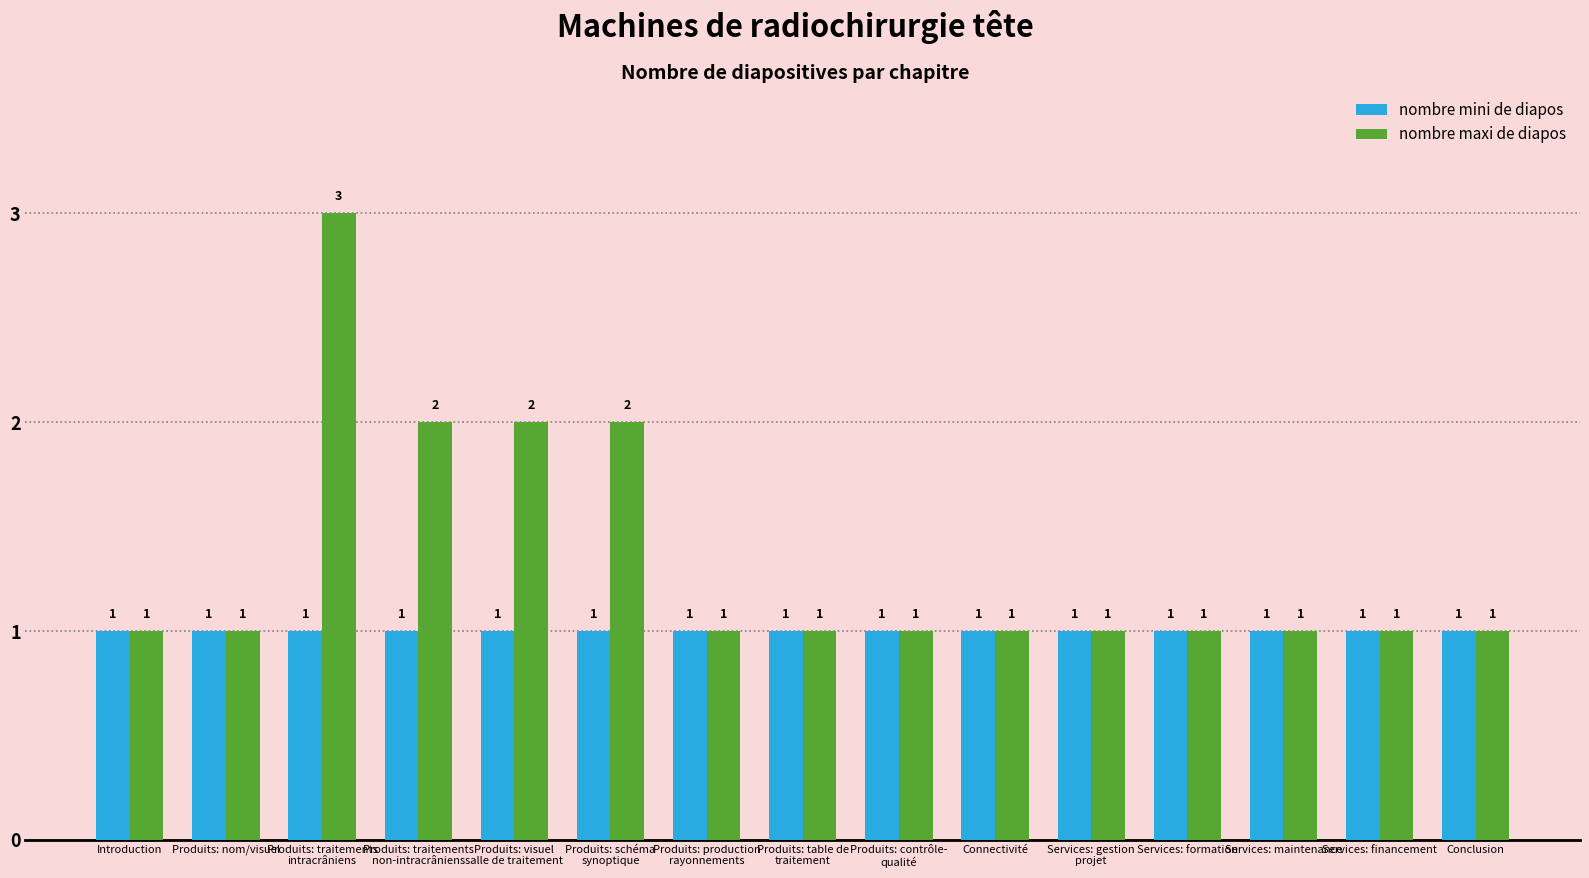

Is it true that nombre maxi de diapos equals 1 at Services: financement?

True